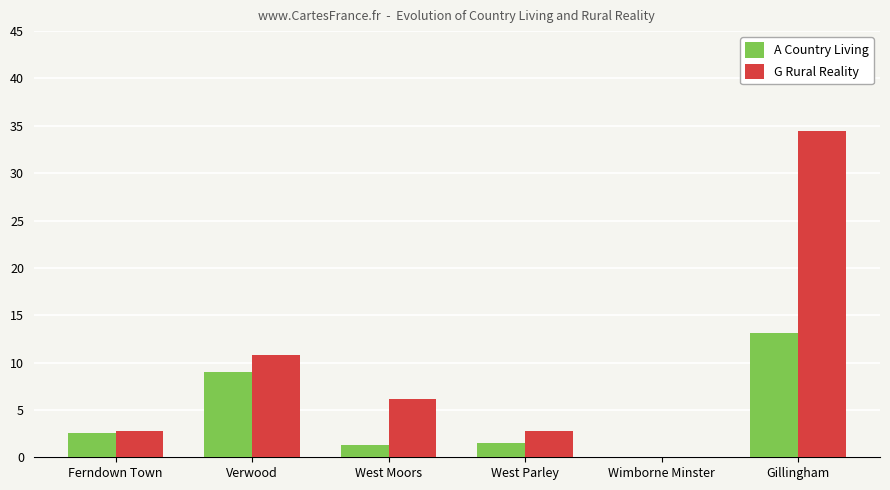

What is the sum of the G Rural Reality values at Ferndown Town and West Parley?

5.5